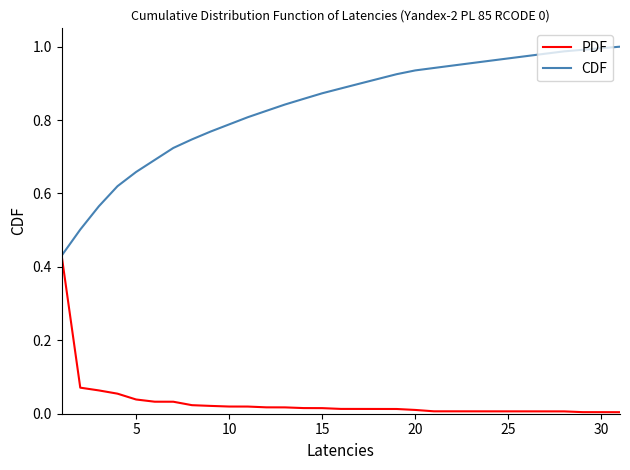

Which series has the largest total across all categories?

CDF